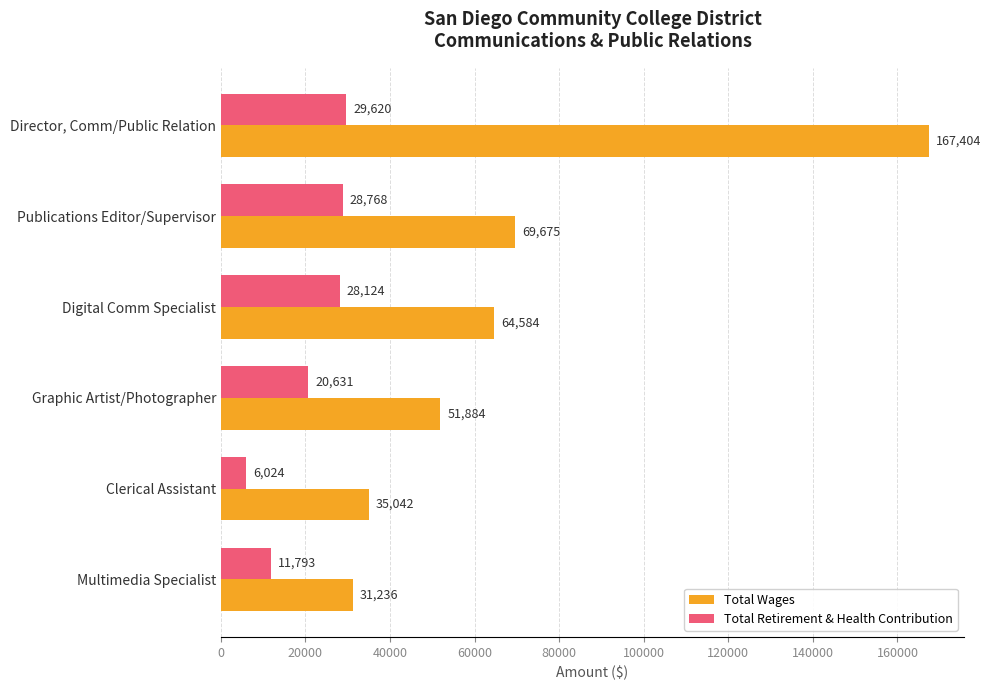

What is the sum of all Total Wages values?

419825